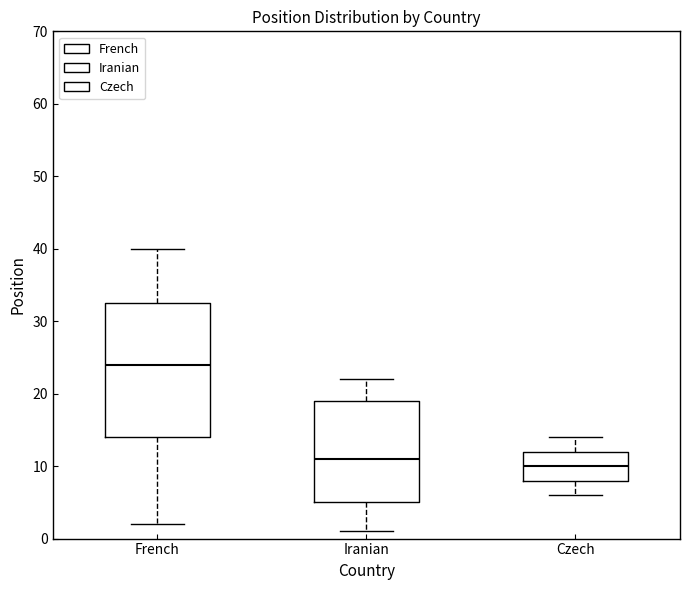

Where does the lower whisker of the box for Iranian end on the y-axis? The values are not printed on the chart, so give them approximately, as read against the axis.

1